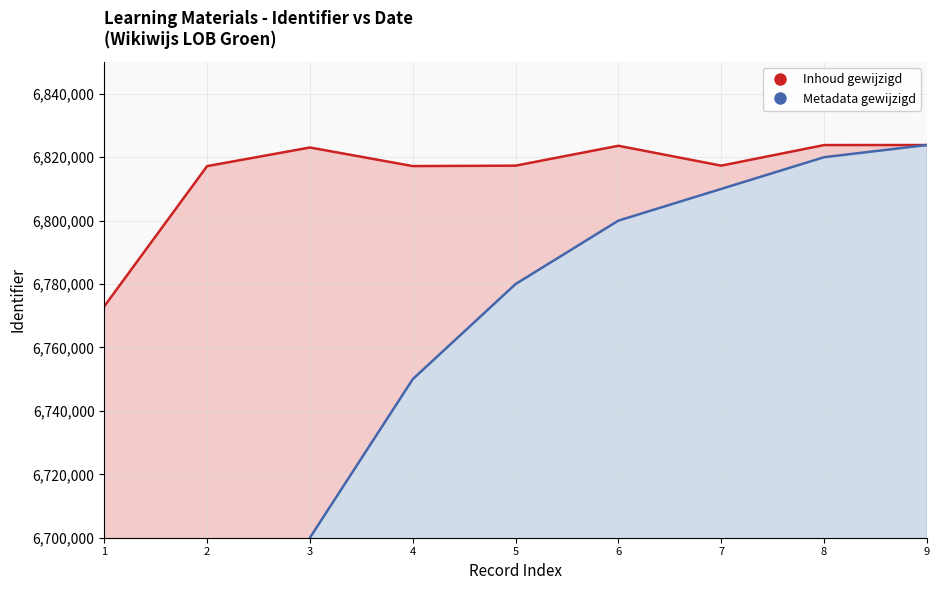

At how many categories does at least one series exceed 6800795?

8